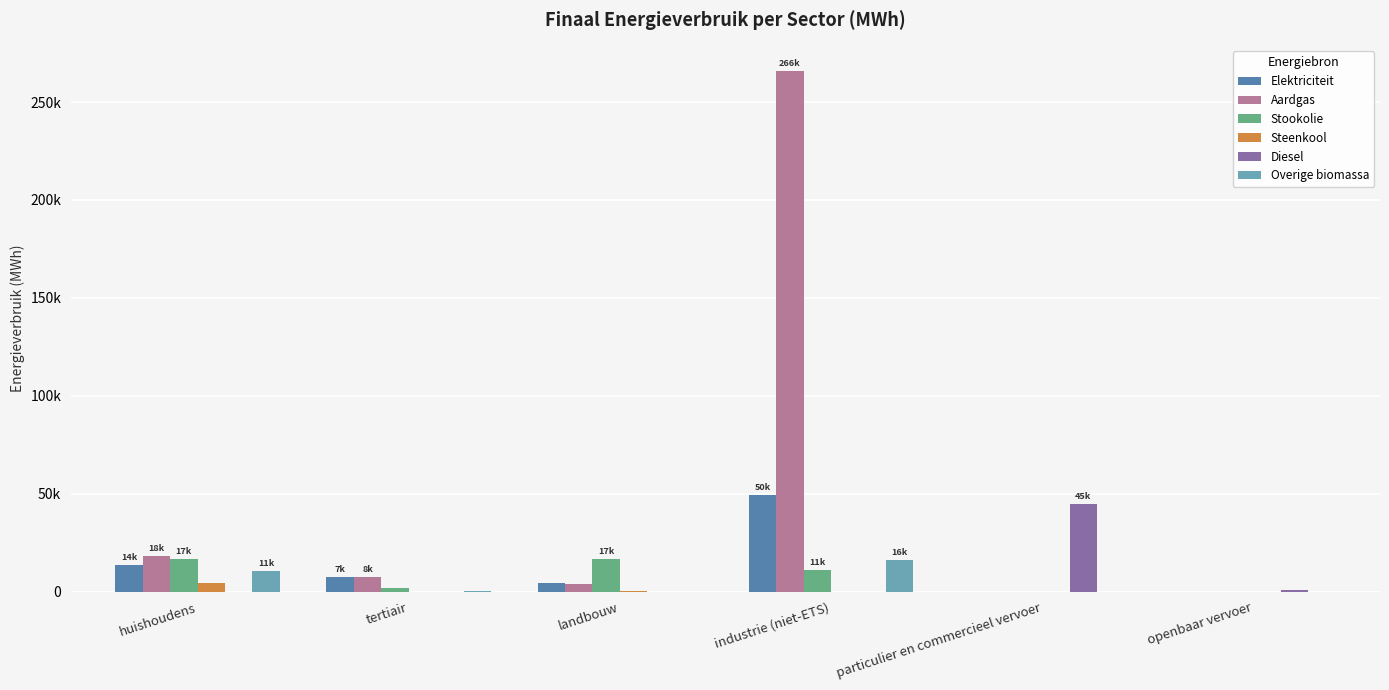

True or false: Elektriciteit has a value of 21910.5 at huishoudens.

False